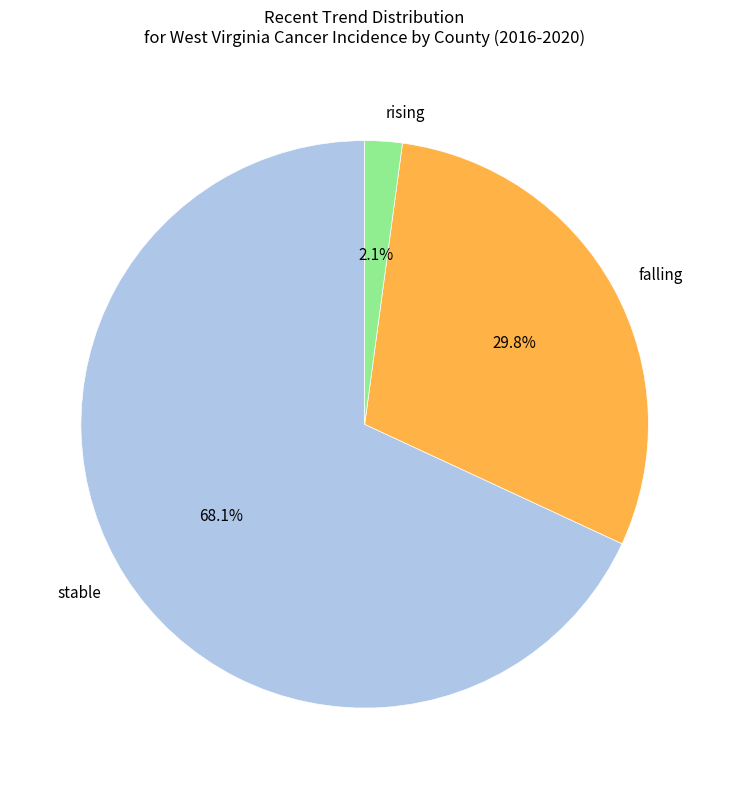

To the nearest percent, what is the average slice percentage?

33%